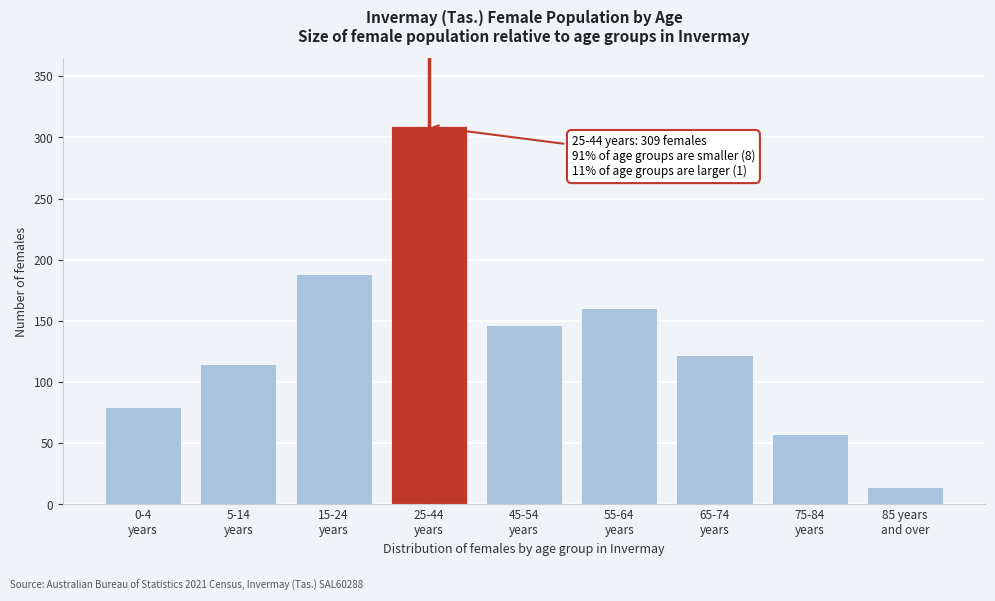

Reading left to right, transcribe all the data shown in this chart.

80	115	188	309	147	161	122	58	14